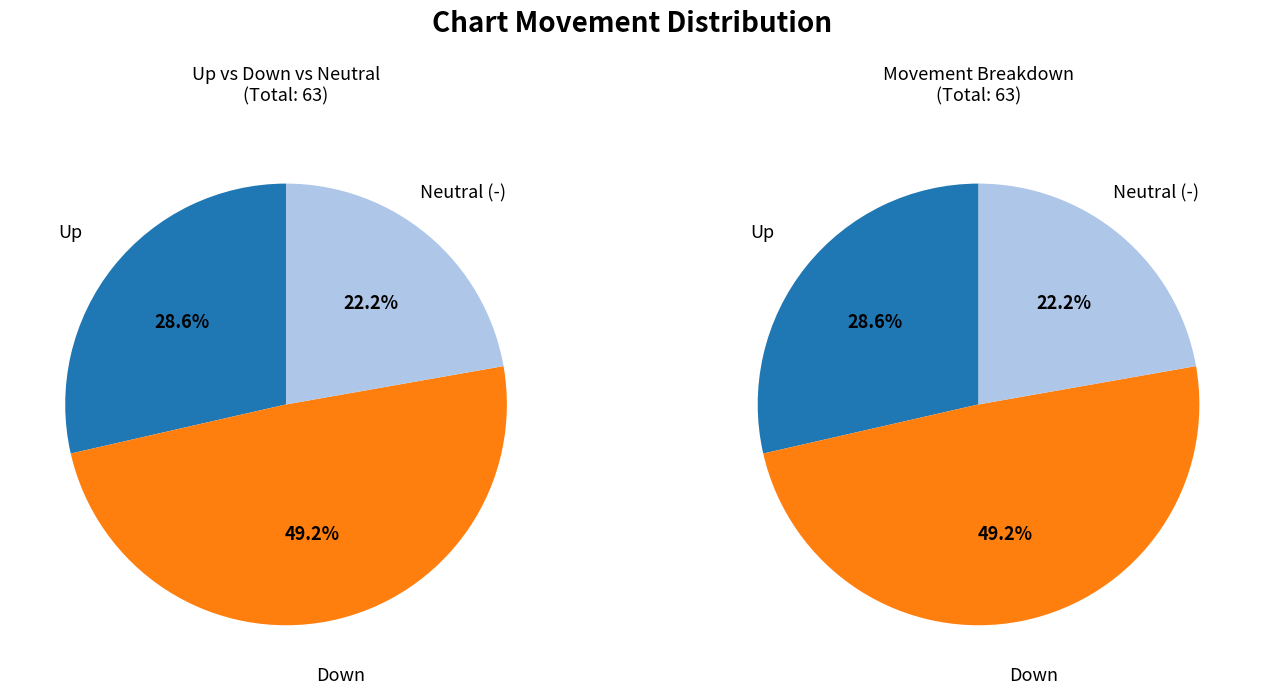

Count the number of slices in the pie.

3